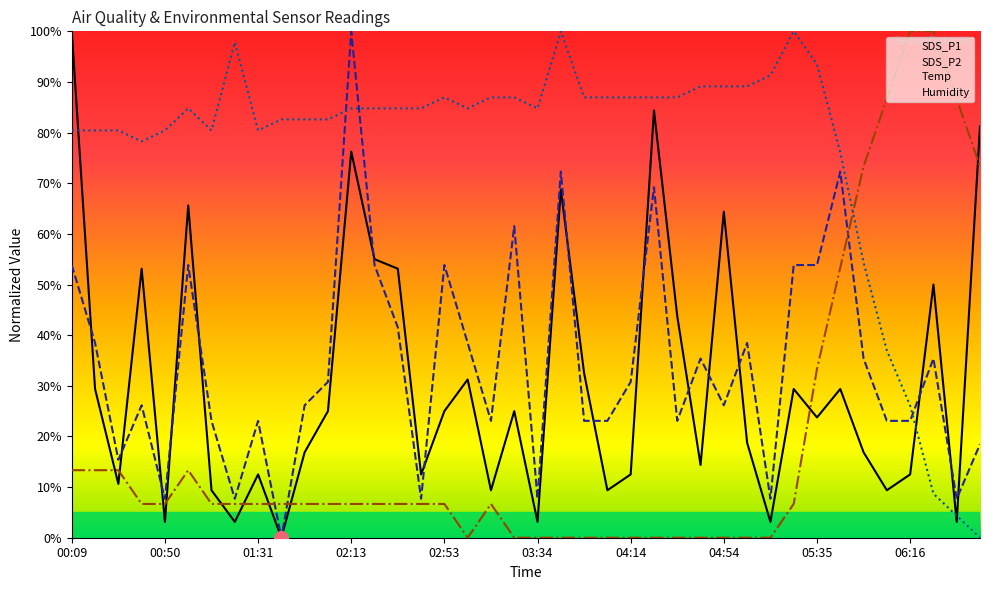

Is it true that Temp equals -37.2 at 25?

False